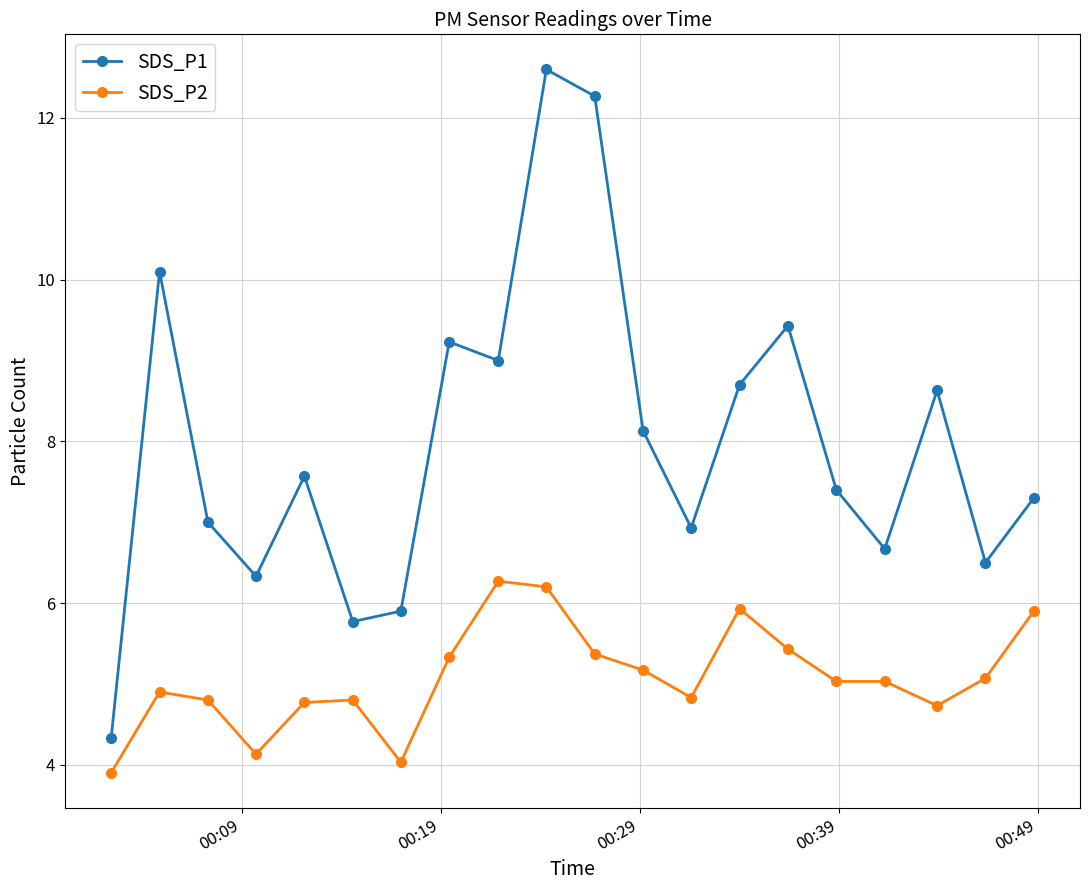

Which series has the widest spread of values?

SDS_P1